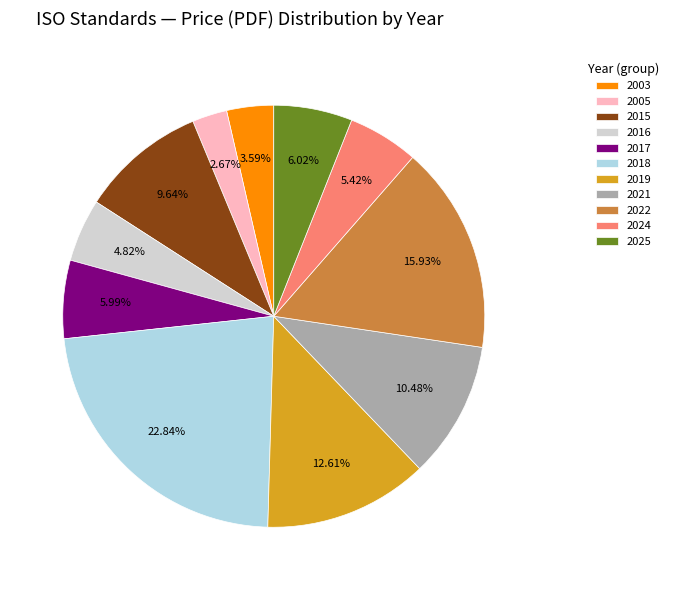

Between 2021 and 2003, which is larger?

2021